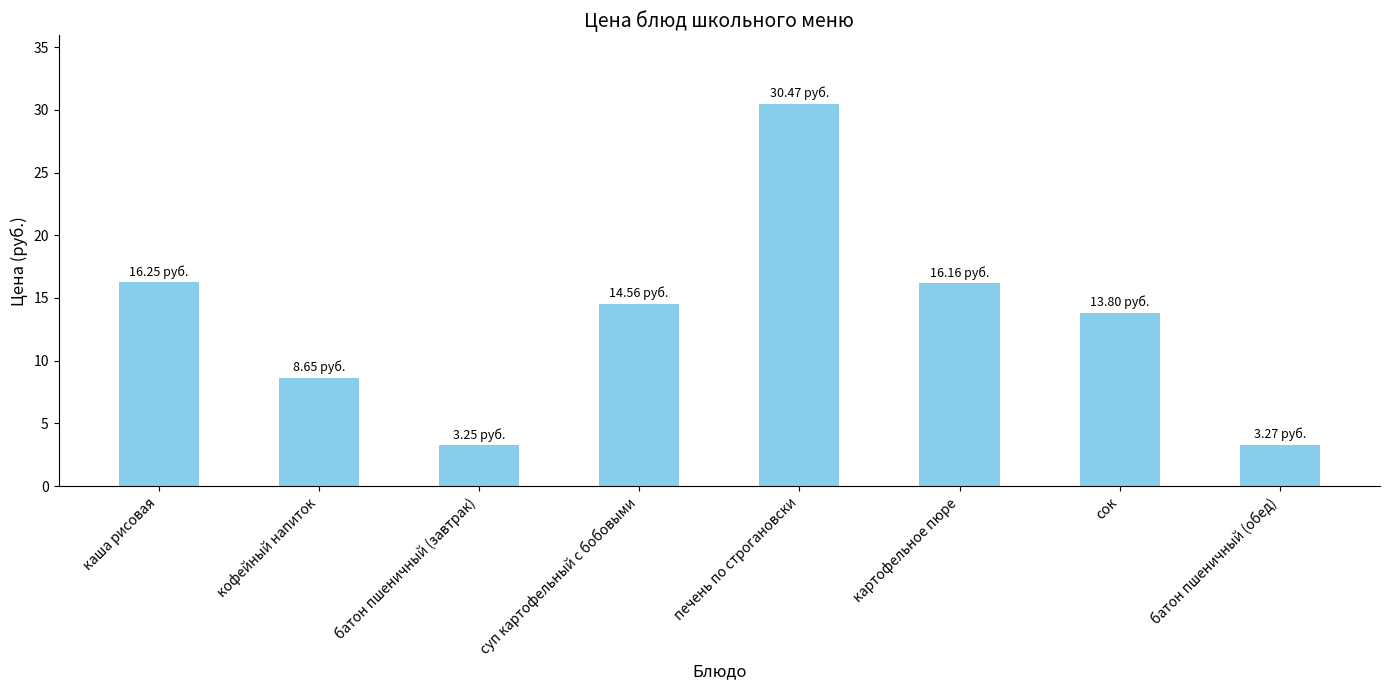

What is the ratio of the value at каша рисовая to the value at сок?

1.2